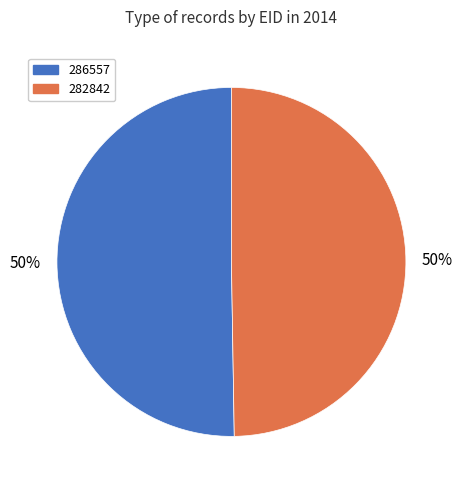

Which slice is the largest?

286557